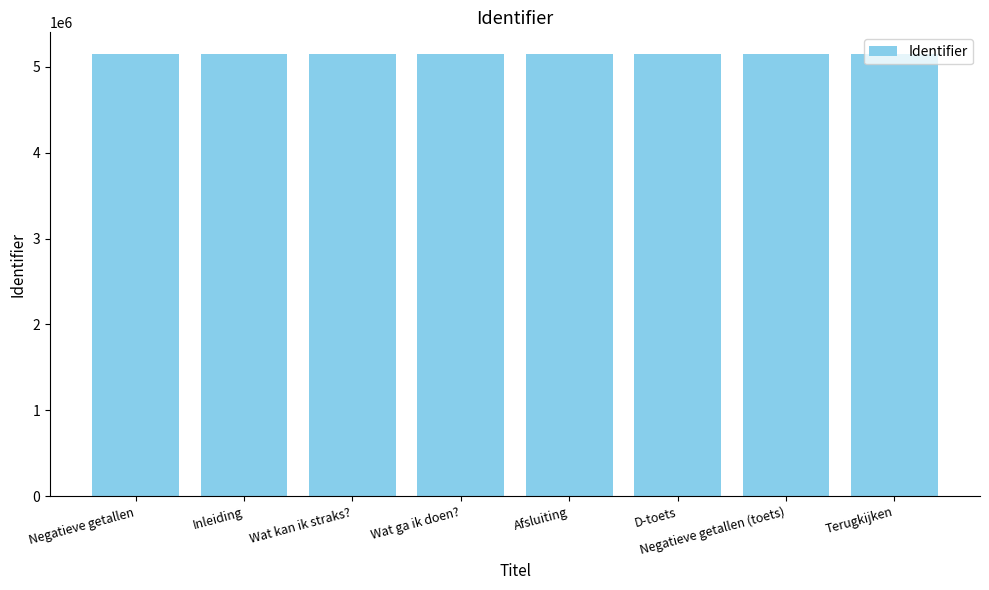

How many distinct data groups are displayed?

1